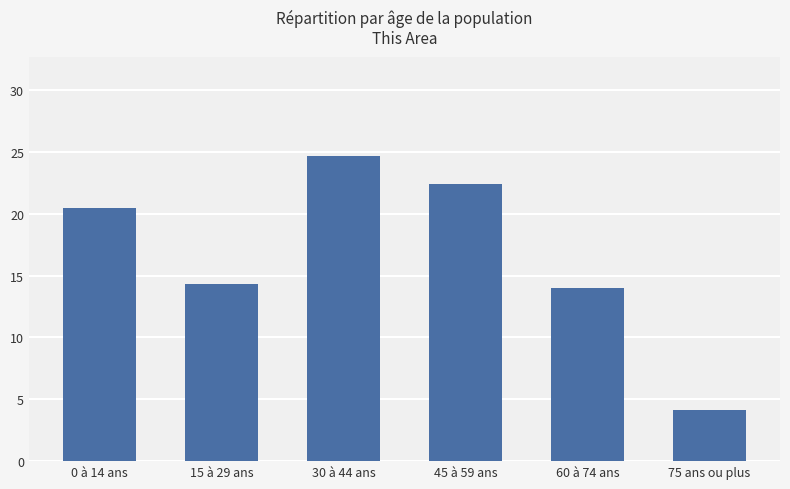

What is the difference between the maximum and minimum values?

20.6